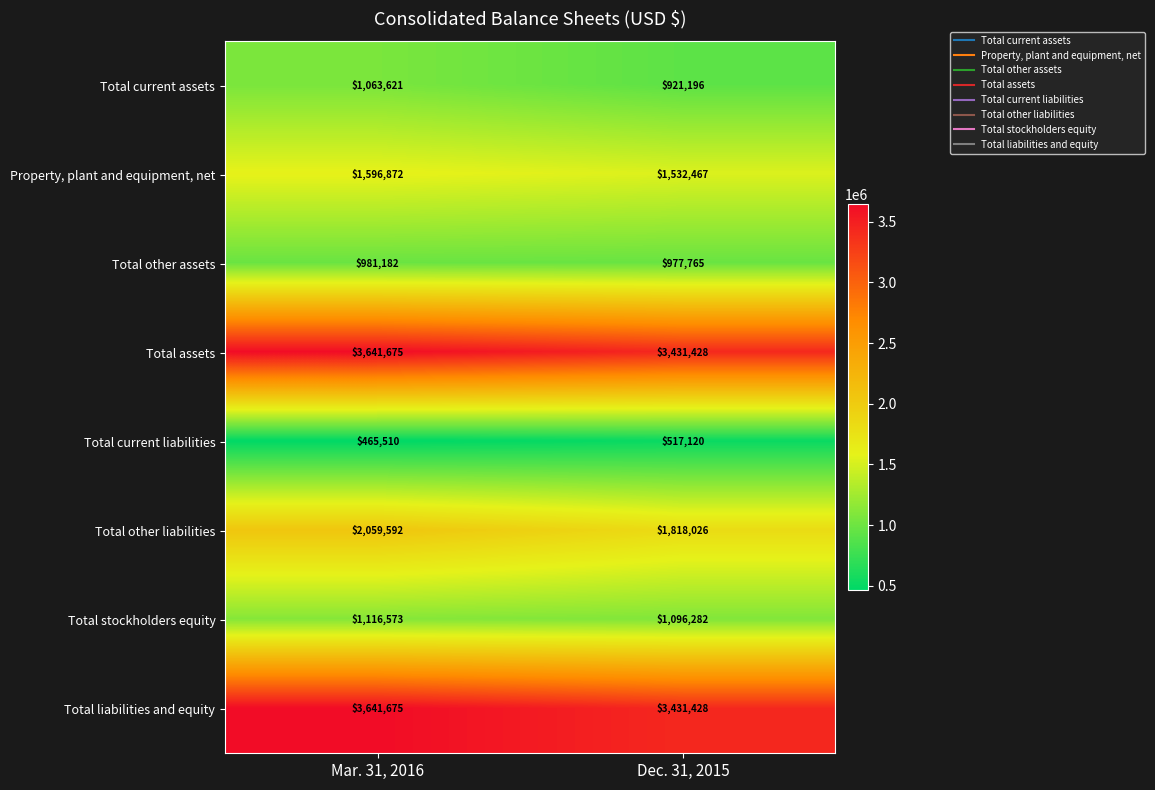

What is the approximate value of Total other liabilities at Dec. 31, 2015, to the nearest 100?

1818000